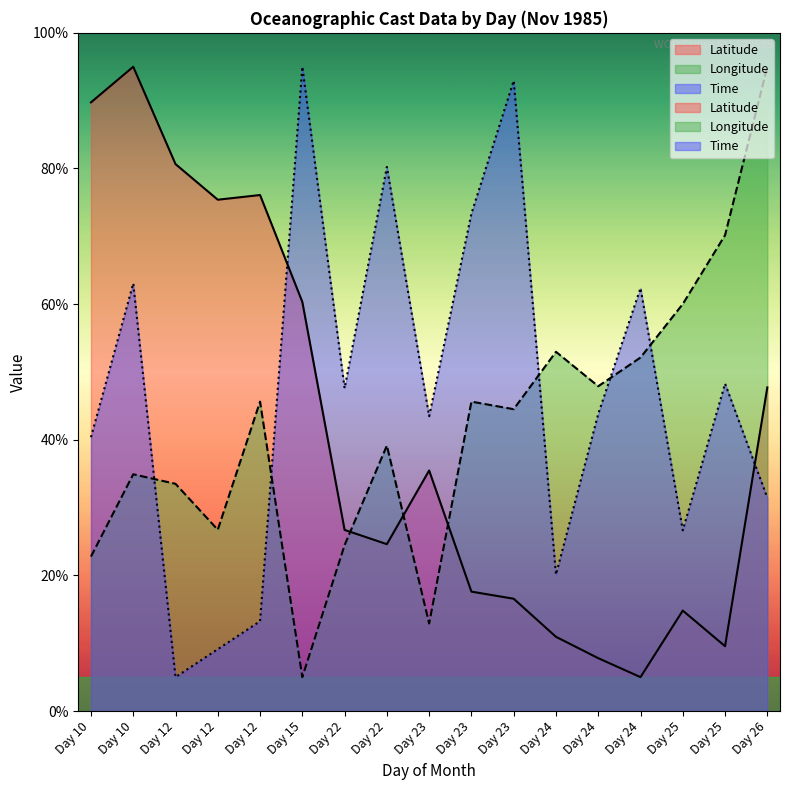

What is the maximum value shown in the chart?

95.0